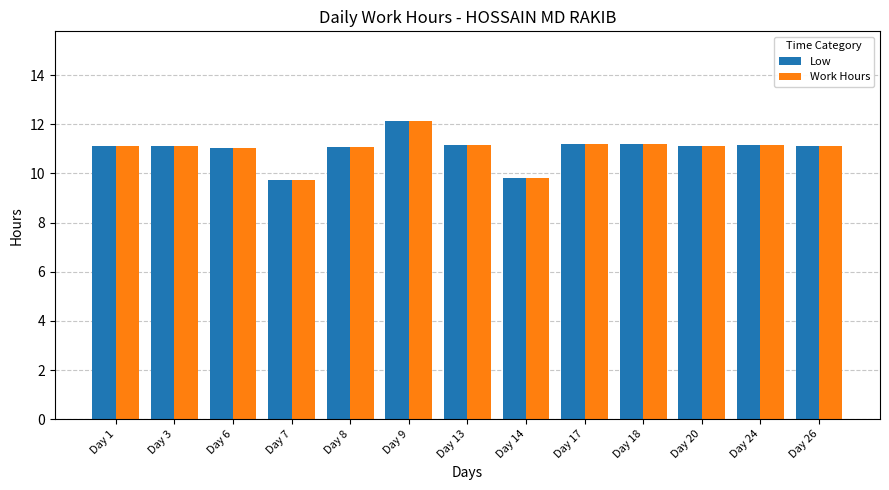

What is the value of the Low bar at the 4th from the left?

9.7